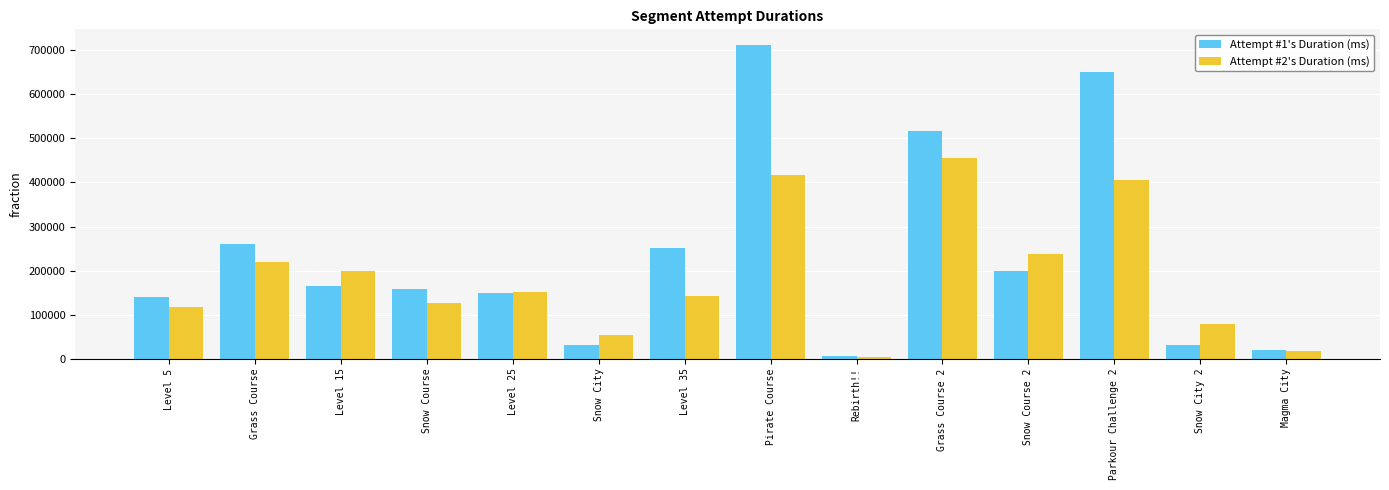

List the series in order of their peak value, highest first.

Attempt #1's Duration (ms), Attempt #2's Duration (ms)